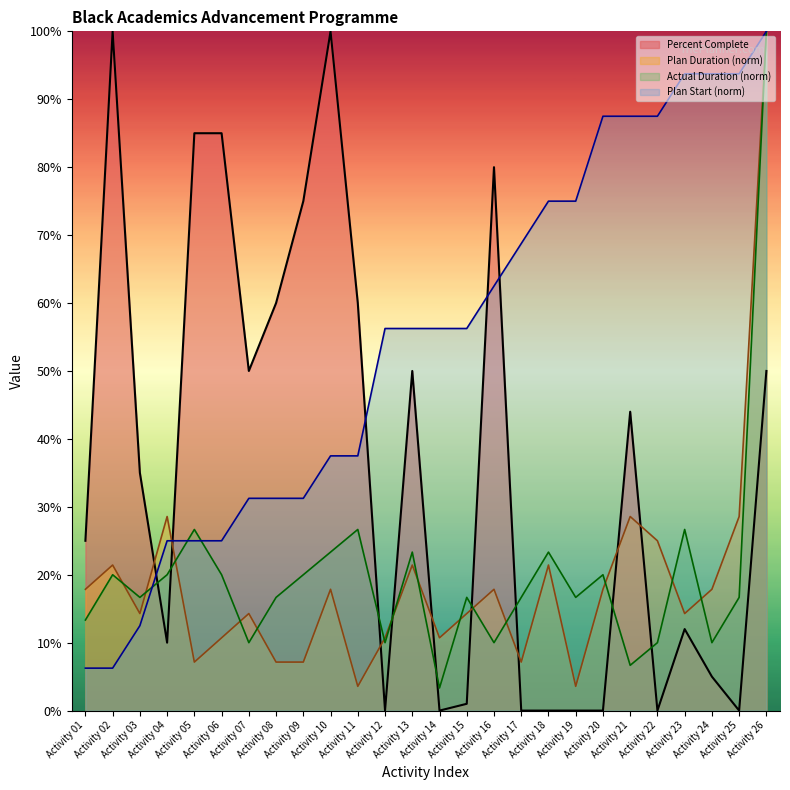

At which category is the sum across all series the highest?

Activity 26